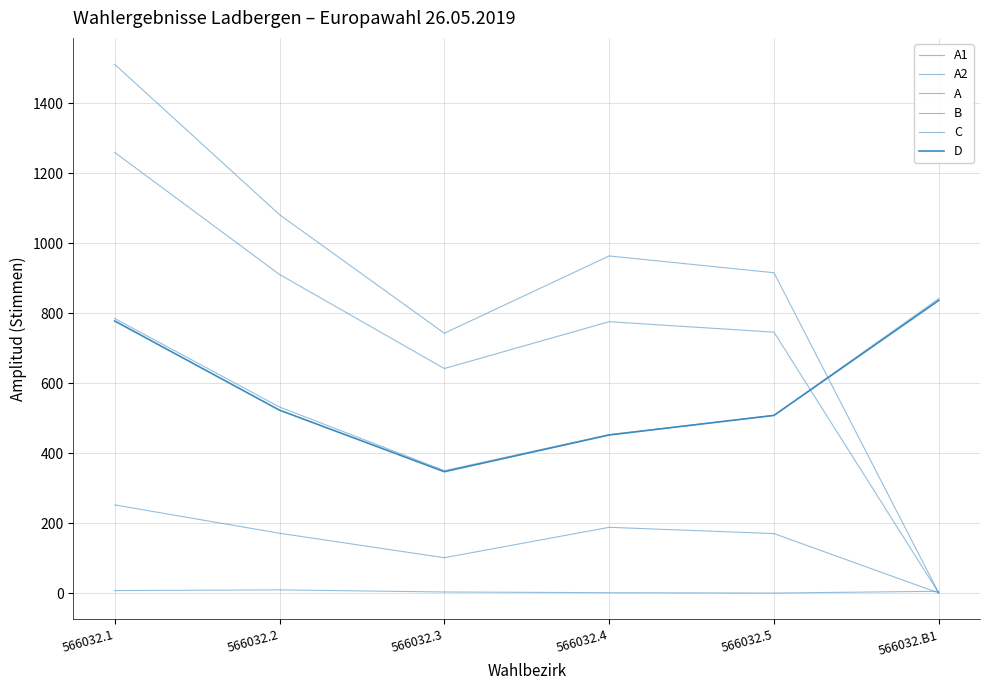

The value of D at 566032.4 is 452. True or false?

True